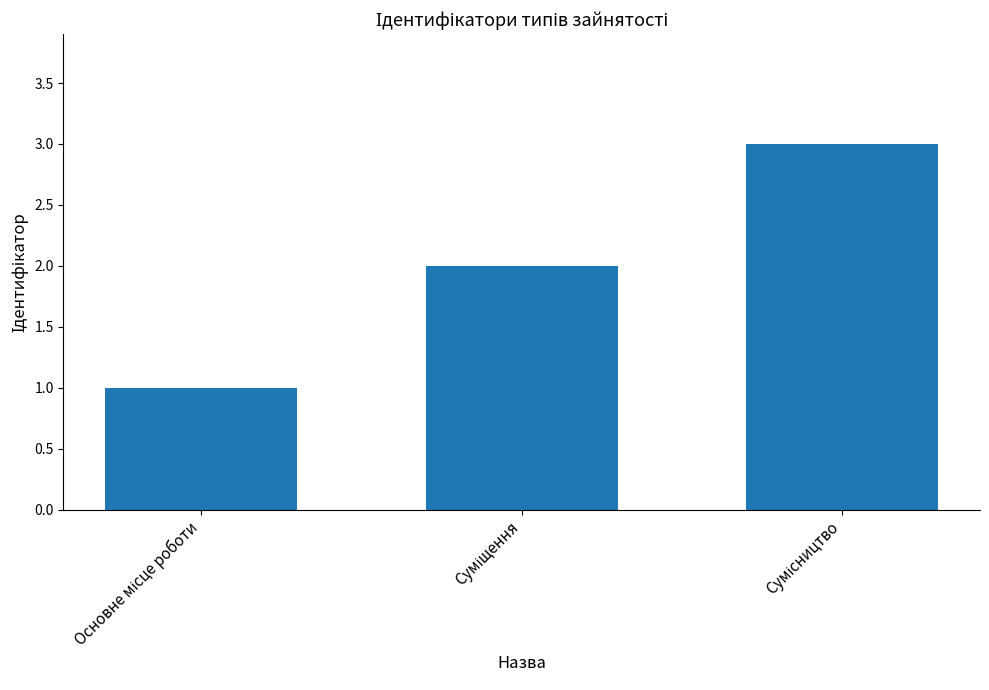

What is the maximum value shown in the chart?

3